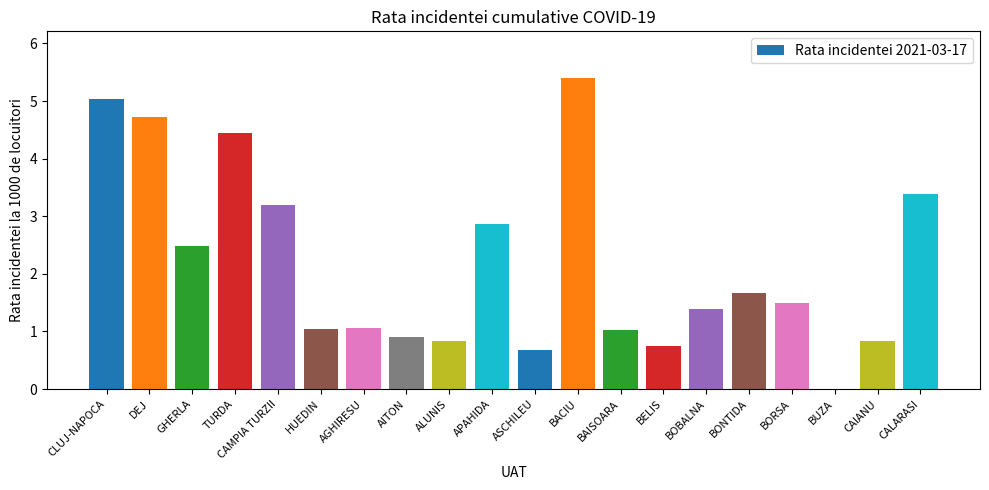

At which category does the chart reach its peak across all series?

BACIU